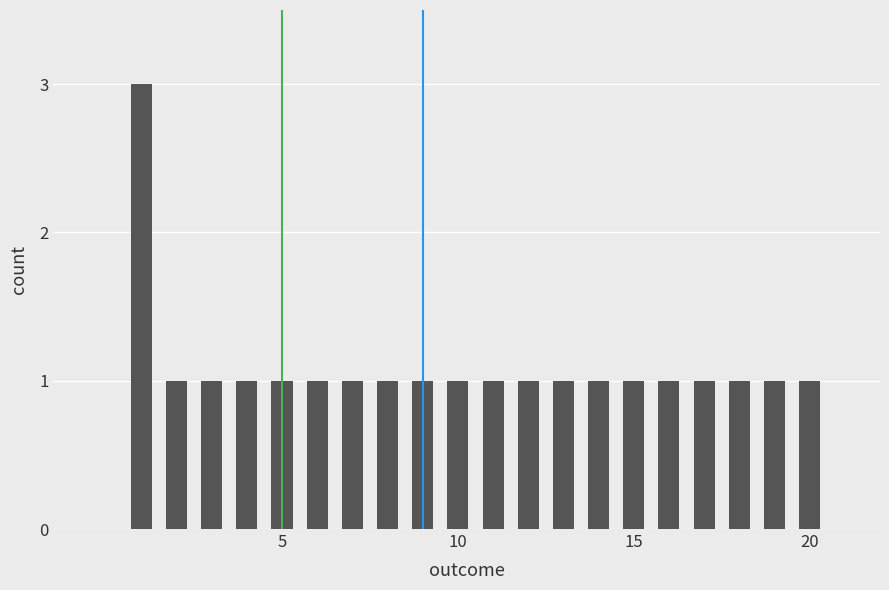

What is the difference between the maximum and minimum values?

2